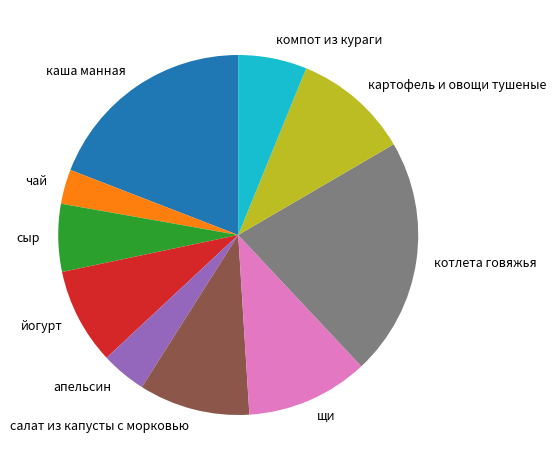

Approximately how many times larger is the value at картофель и овощи тушеные compared to апельсин?

2.6